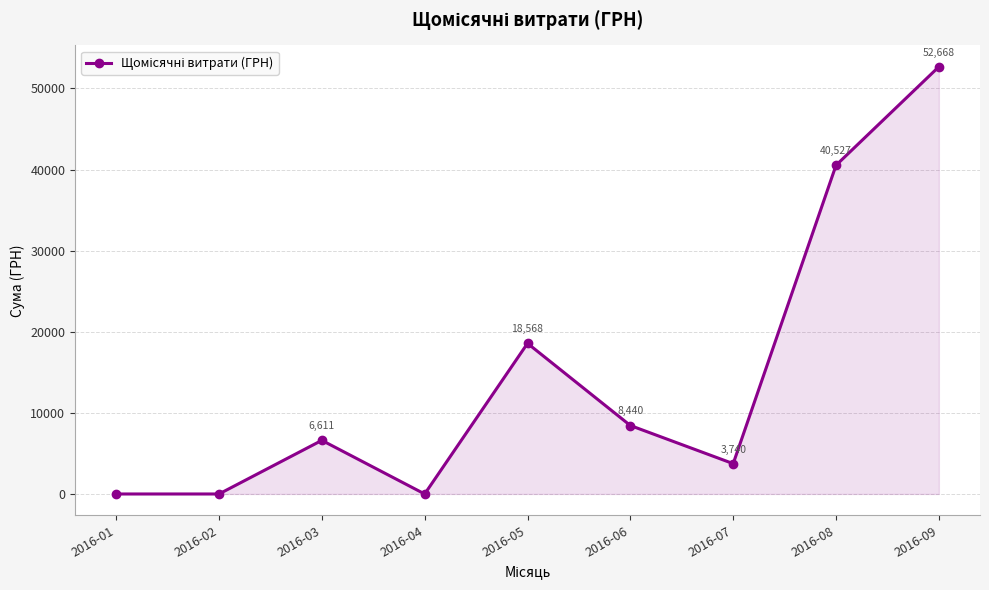

How many values are above zero?

6